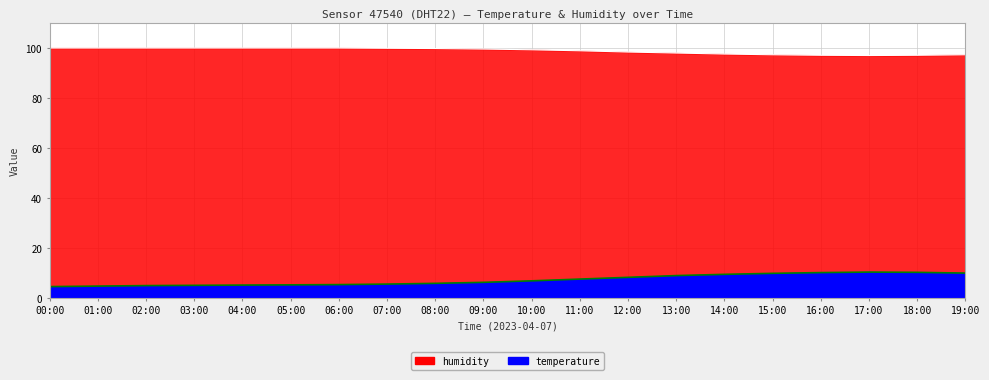

Rank the series by their maximum value, from highest to lowest.

humidity, temperature